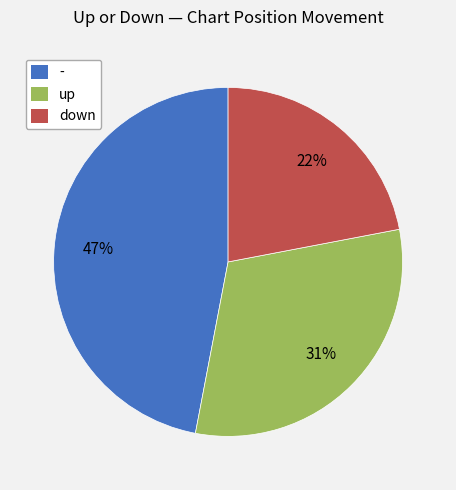

How many segments does this pie chart have?

3